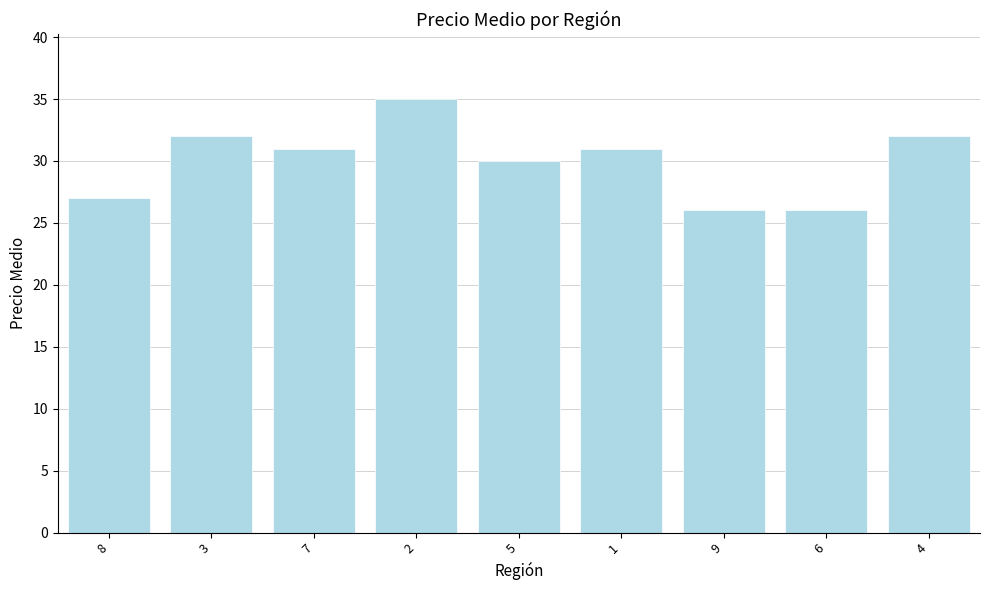

What is the minimum value shown in the chart?

26